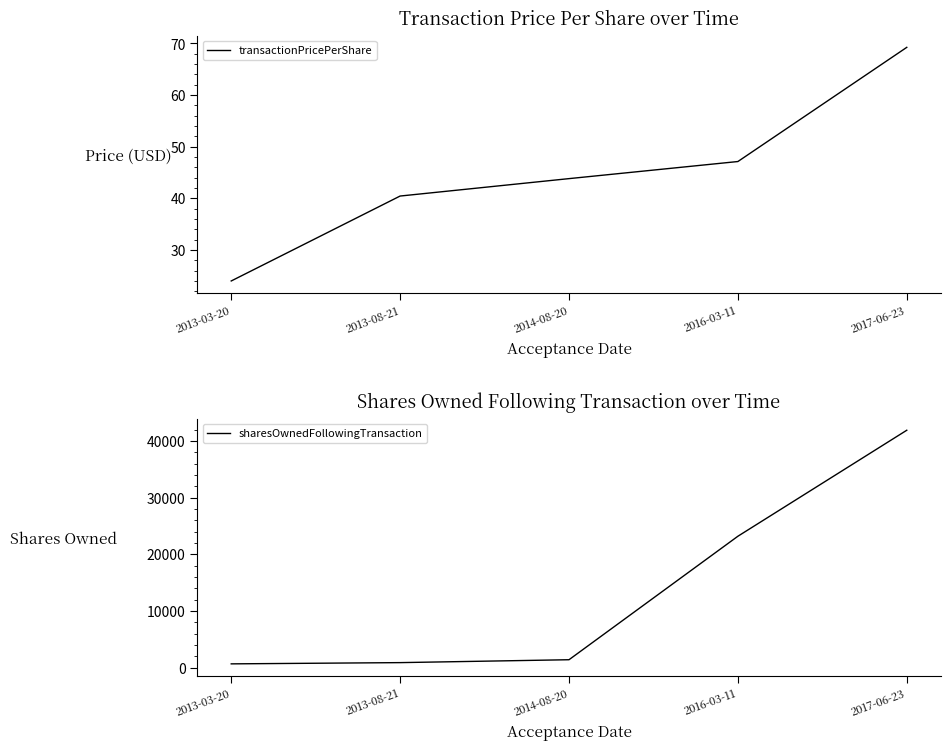

True or false: sharesOwnedFollowingTransaction and transactionPricePerShare cross at least once.

False